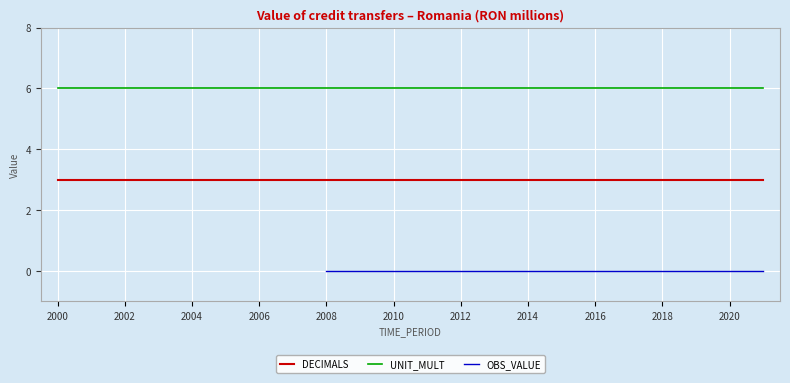

True or false: OBS_VALUE has more than 2 interior local peaks.

False